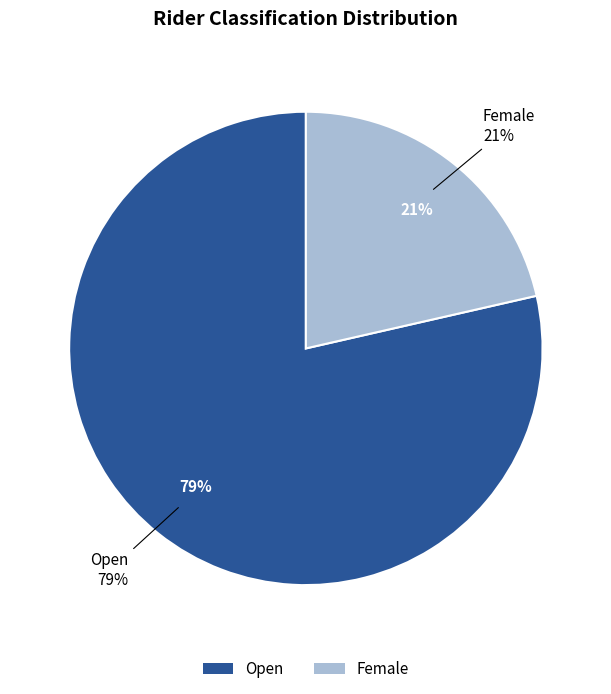

Between Female and Open, which is larger?

Open